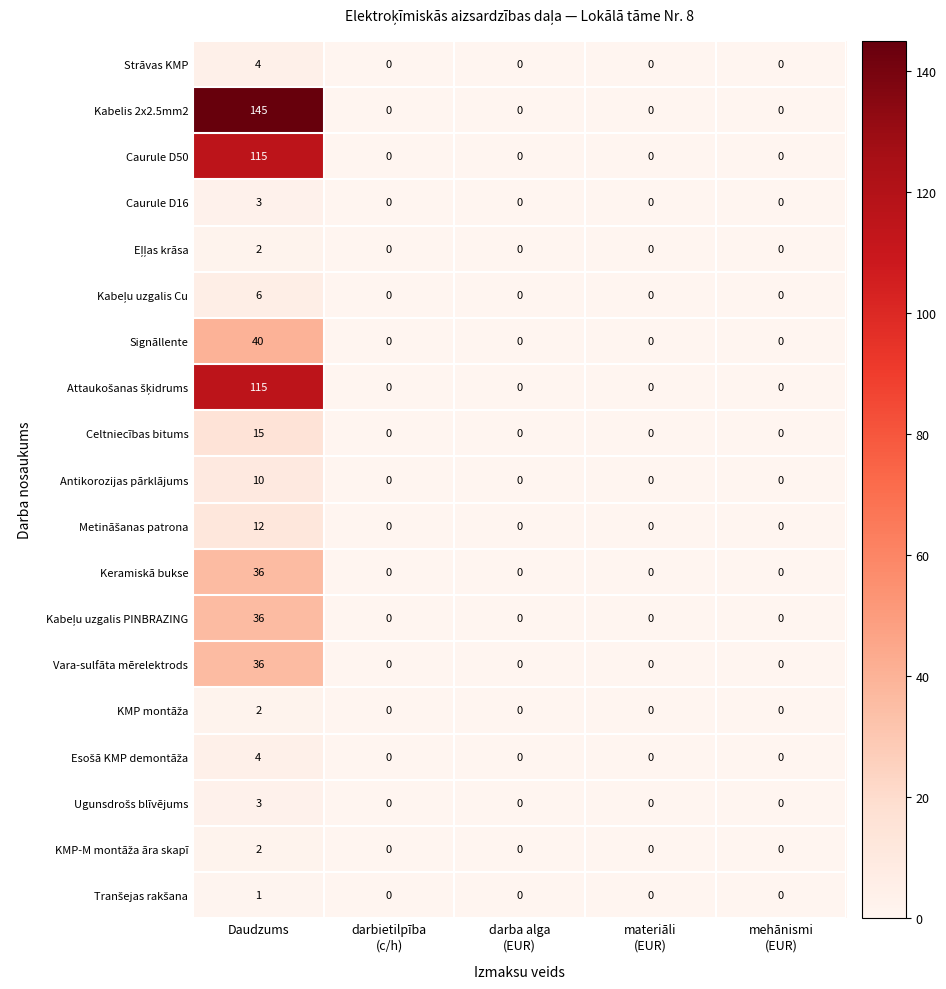

What is the difference between the maximum and minimum values in the Caurule D50 series?

115